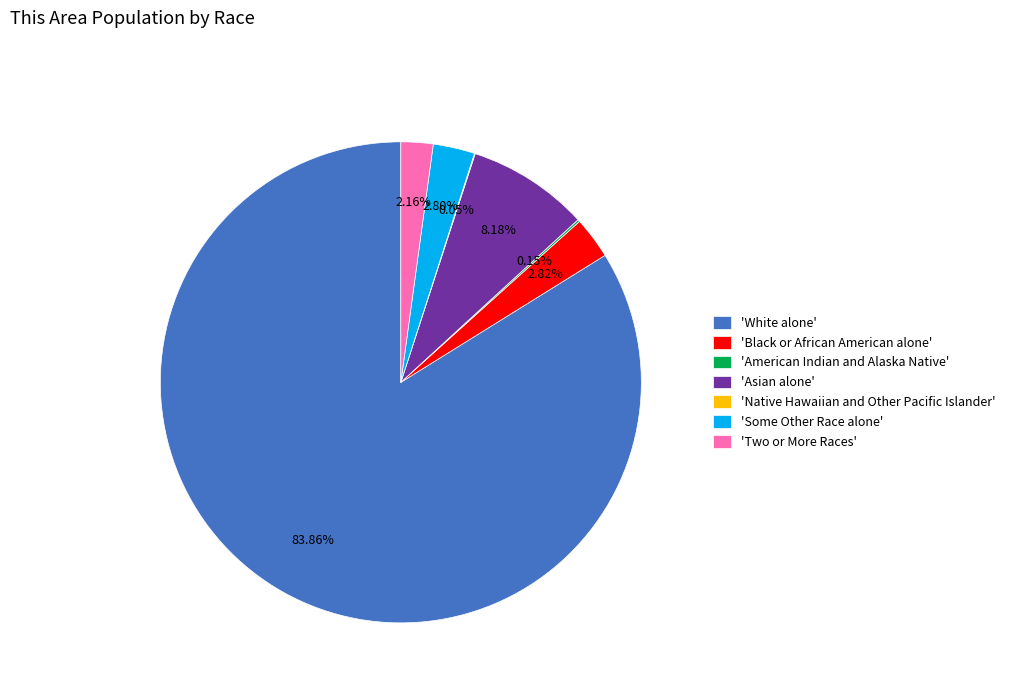

What is the ratio of the value at 'Two or More Races' to the value at 'Some Other Race alone'?

0.8